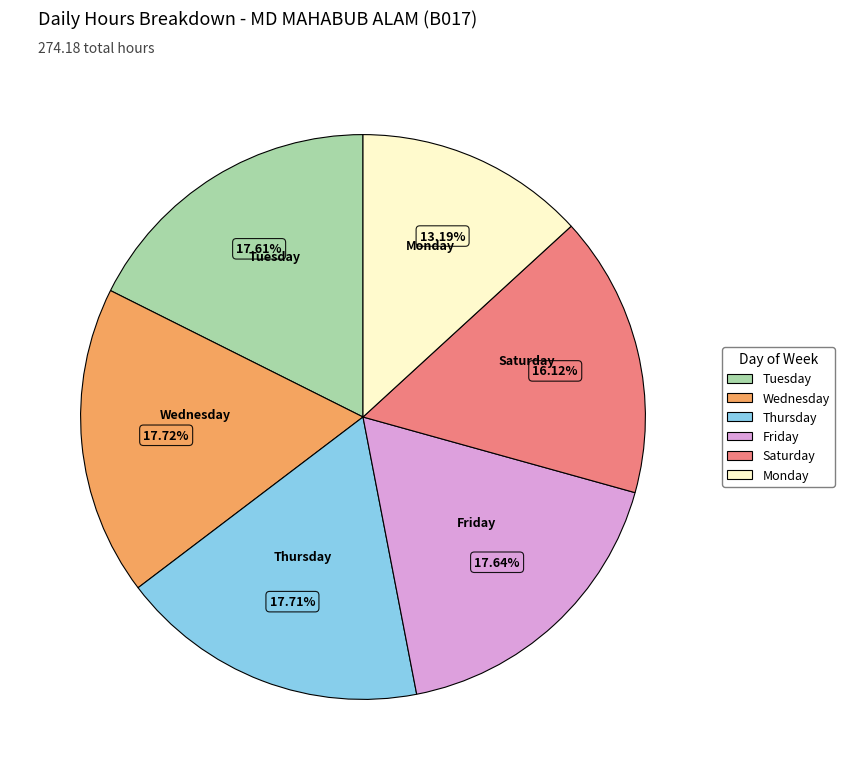

Is there any slice that represents more than half of the pie?

No